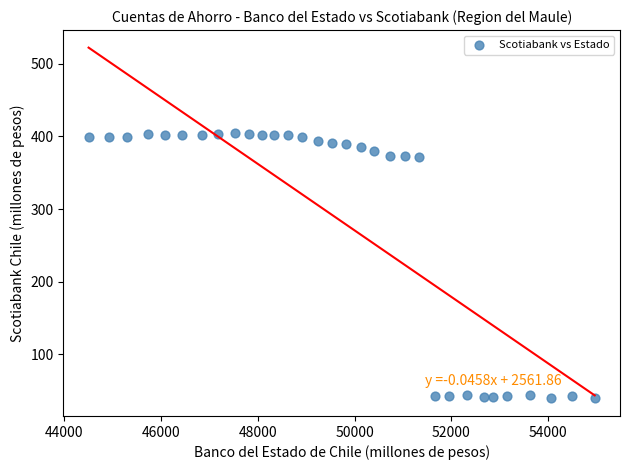

What is the range of Y values (max minus min)?

366